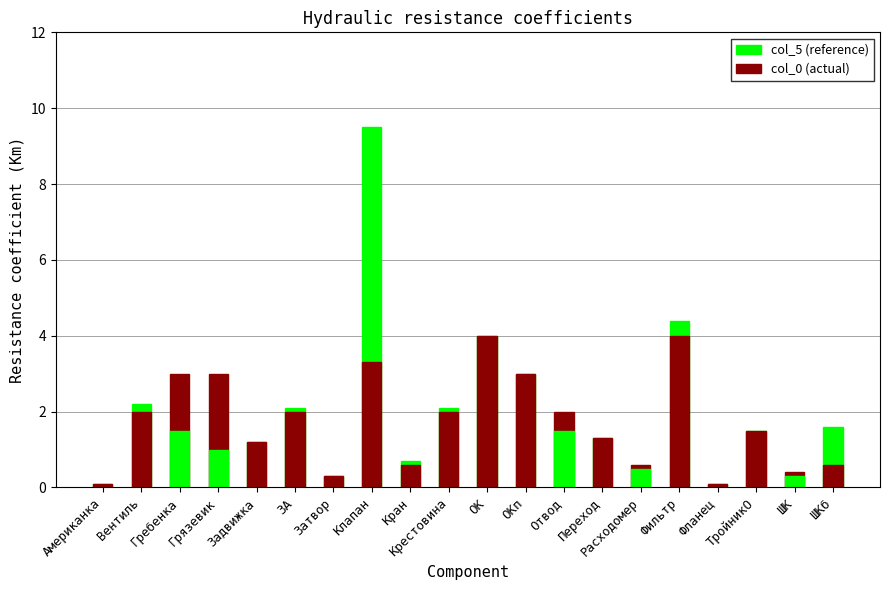

What position from the left is ТройникО?

18